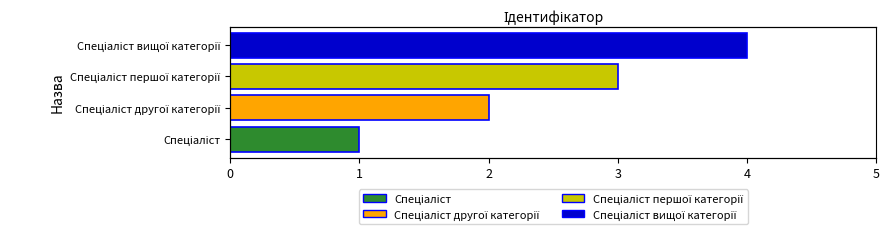

What is the maximum value shown in the chart?

4